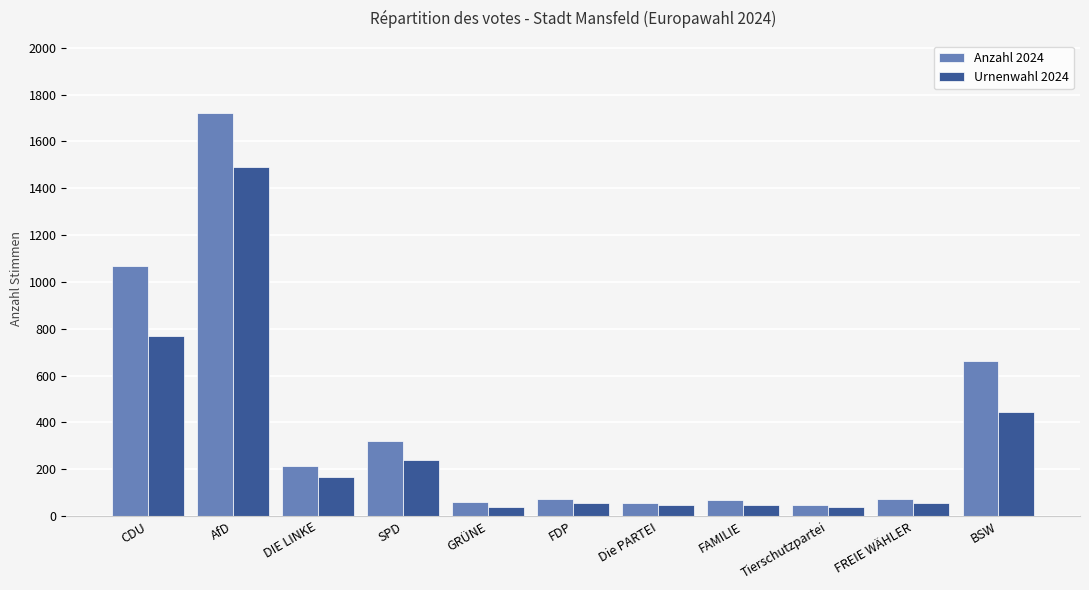

Which series has the largest range (max minus min)?

Anzahl 2024